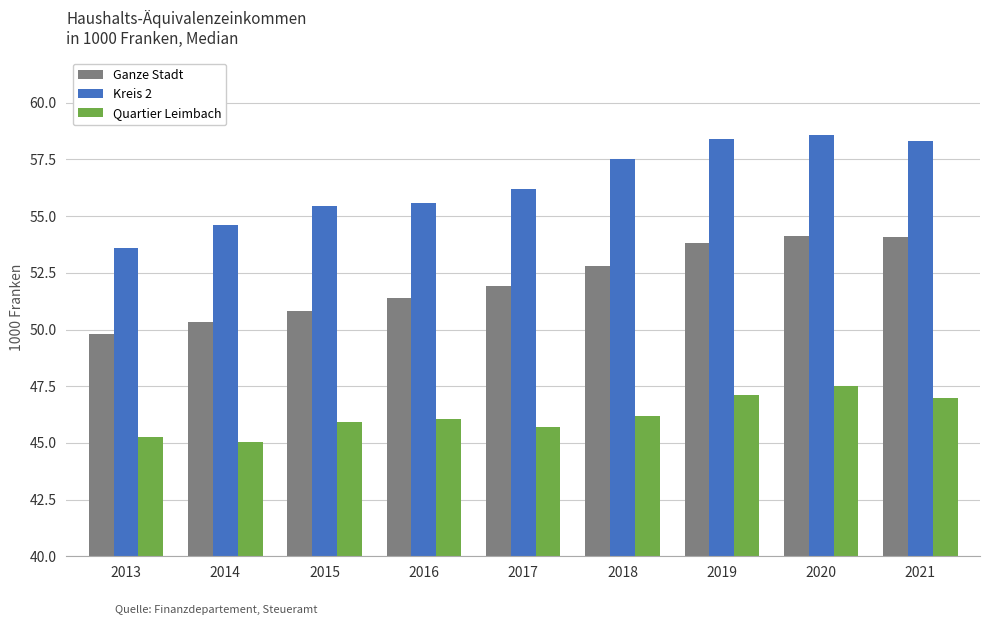

At how many categories does at least one series exceed 47?

9